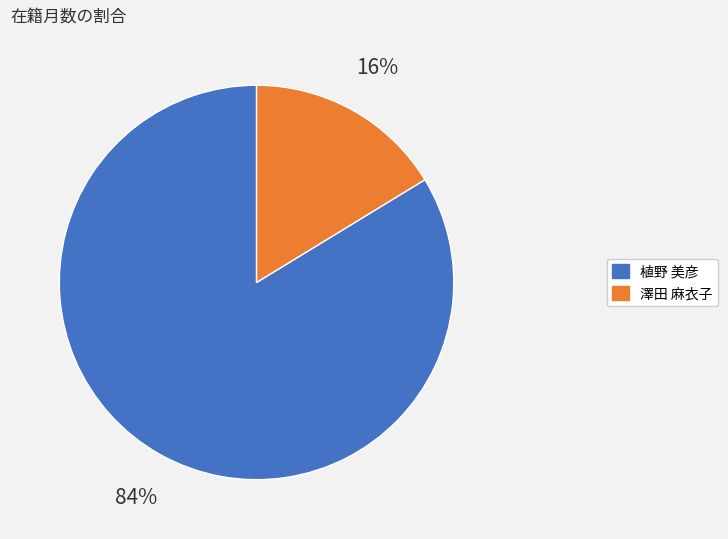

To the nearest percent, what is the average slice percentage?

50%